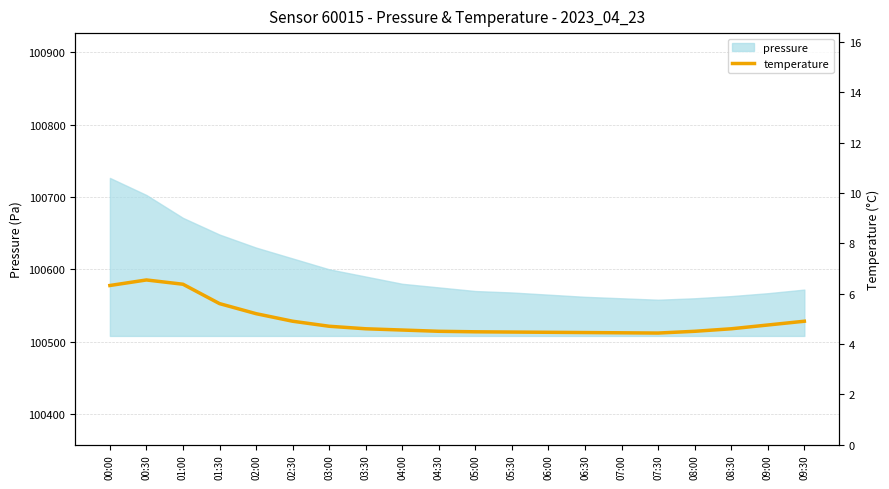

The value of pressure at 07:30 is 61591.2. True or false?

False